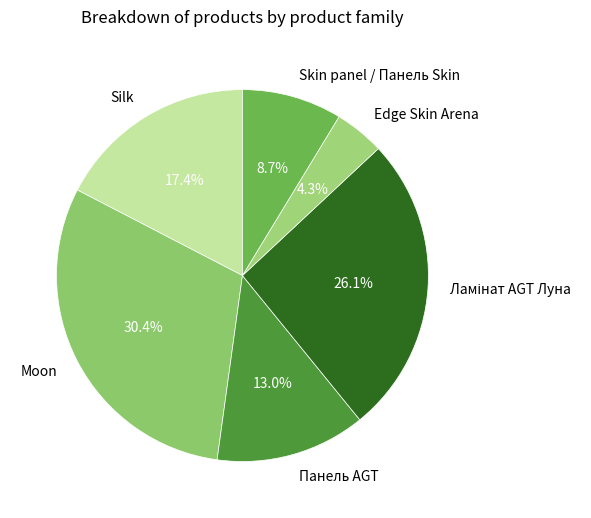

To the nearest percent, what is the average slice percentage?

17%